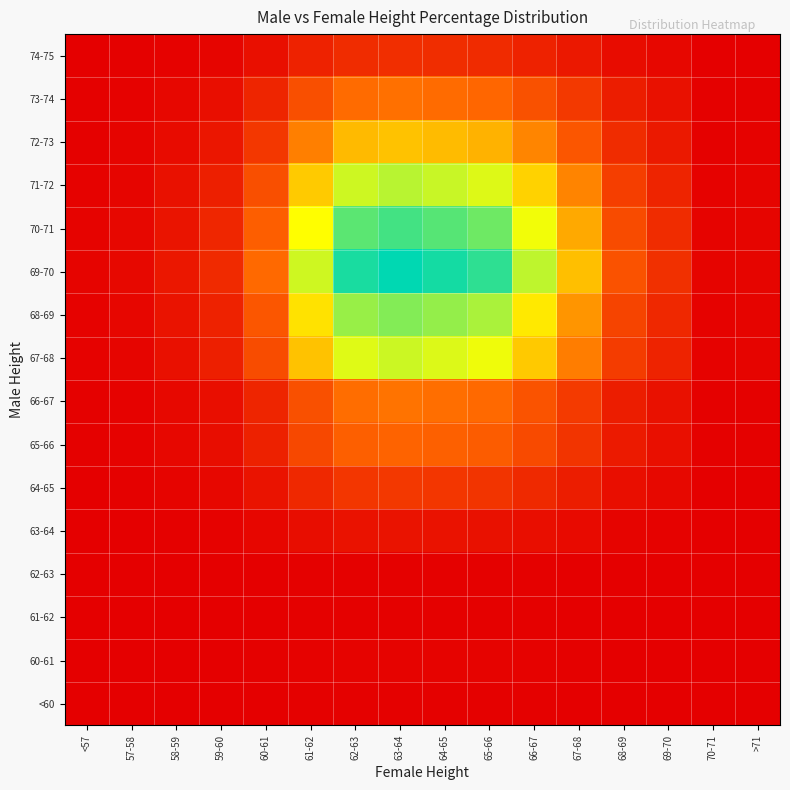

Between 57-58 and <57, which is larger?

57-58